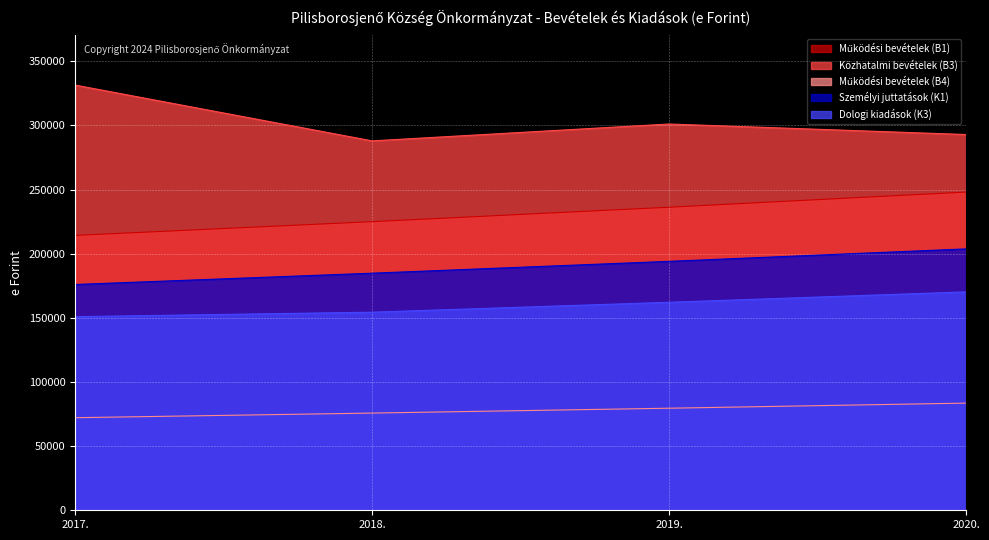

List the labels in order of Dologi kiadások (K3) value, smallest first.

2017., 2018., 2019., 2020.